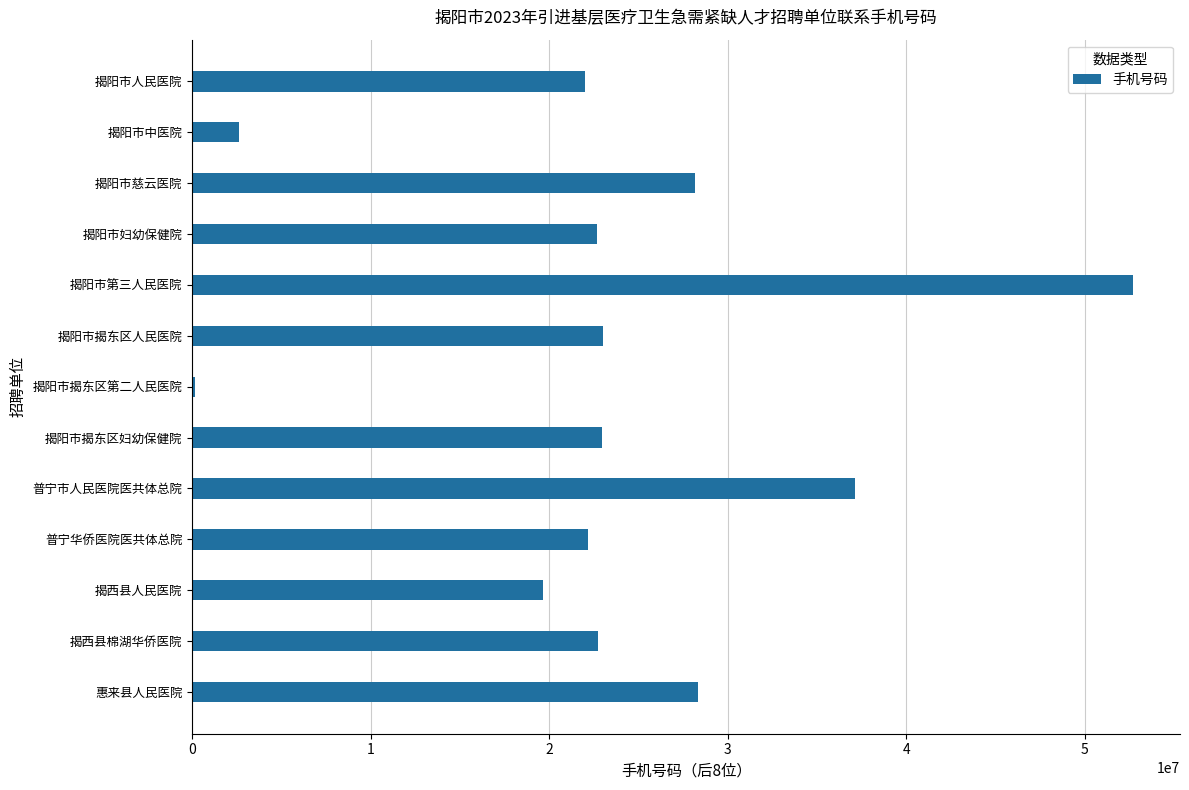

Is it true that the value at 揭阳市揭东区妇幼保健院 is 34331327?

False